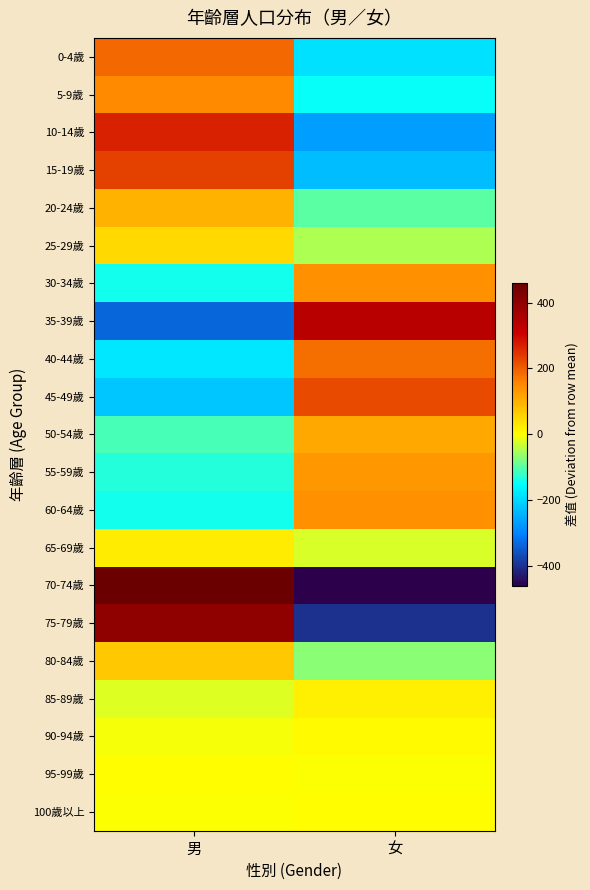

At which category is the sum across all series the highest?

男